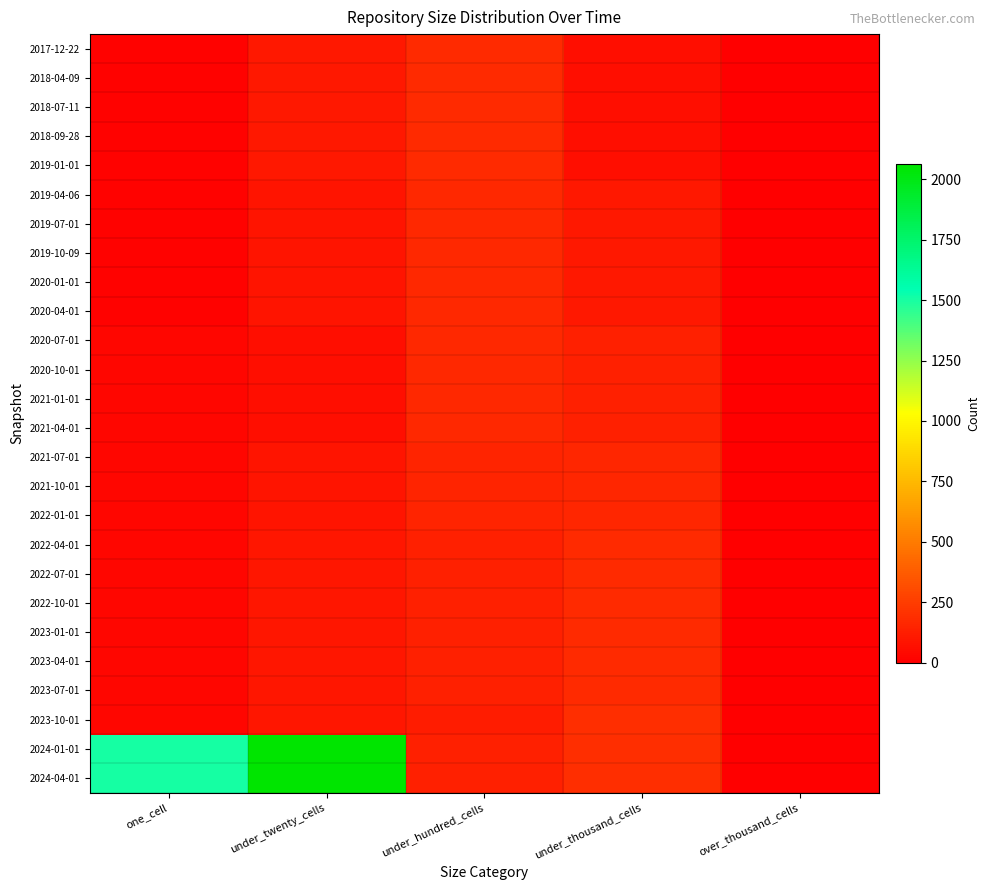

Rank the series at under_twenty_cells from highest to lowest value.

2024-01-01, 2024-04-01, 2017-12-22, 2018-04-09, 2018-07-11, 2018-09-28, 2019-01-01, 2023-10-01, 2022-04-01, 2022-07-01, 2022-10-01, 2023-01-01, 2023-04-01, 2023-07-01, 2019-04-06, 2019-07-01, 2019-10-09, 2020-01-01, 2020-04-01, 2021-07-01, 2021-10-01, 2022-01-01, 2020-07-01, 2020-10-01, 2021-01-01, 2021-04-01